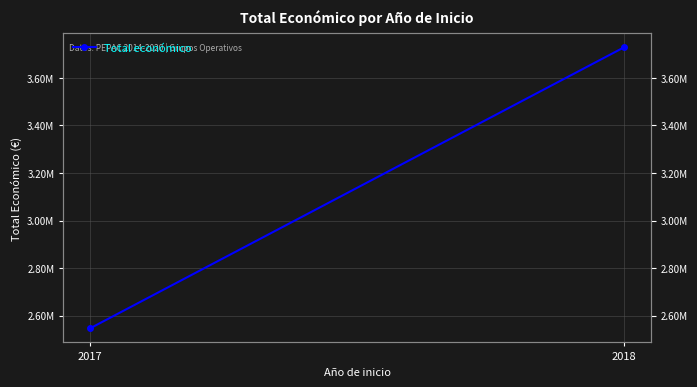

What value does the data have at 2017, to the nearest 100?

2546300